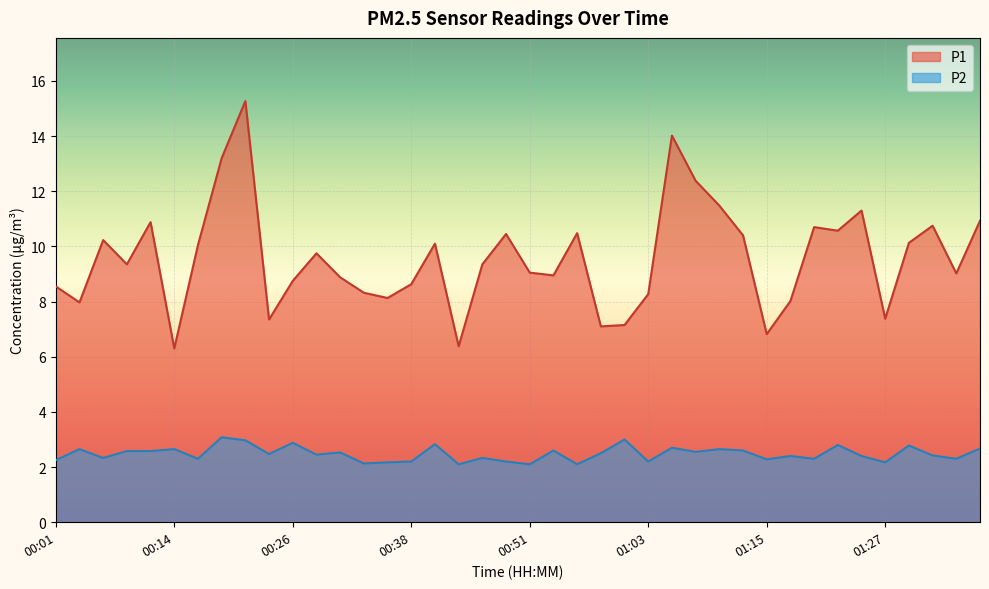

Count the number of data series in this chart.

2